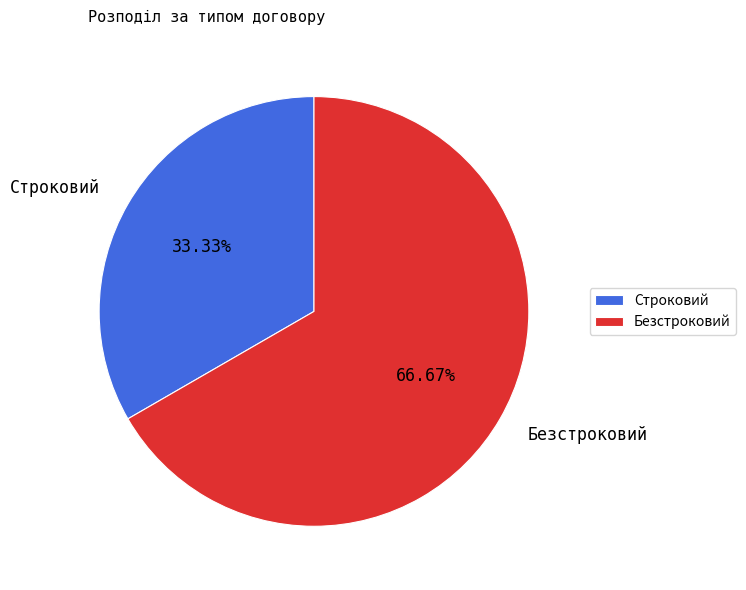

What is the smallest slice in the pie chart?

Строковий